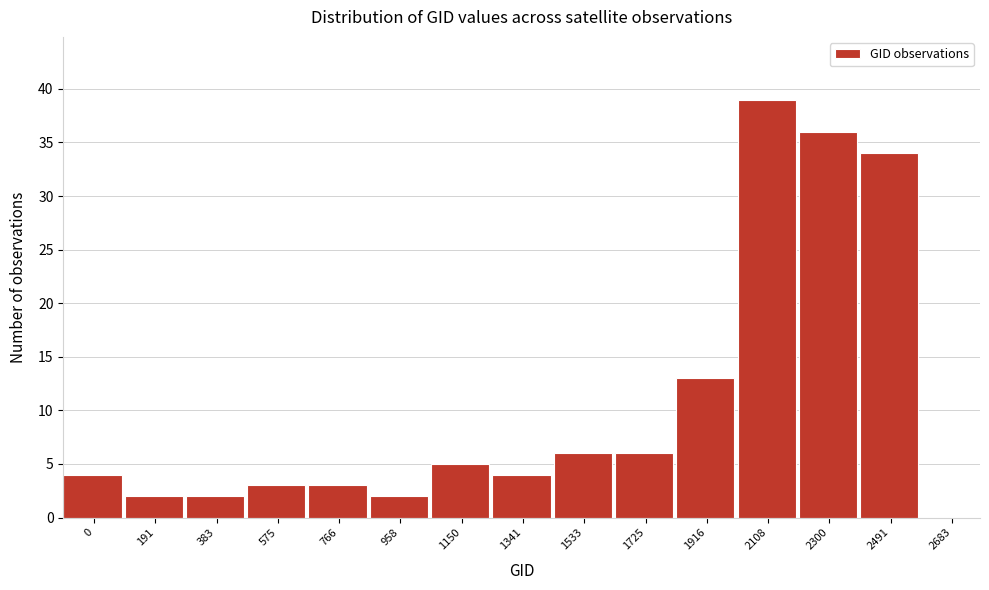

Reading left to right, extract all data points from this chart.

0=4	191=2	383=2	575=3	766=3	958=2	1150=5	1341=4	1533=6	1725=6	1916=13	2108=39	2300=36	2491=34	2683=0